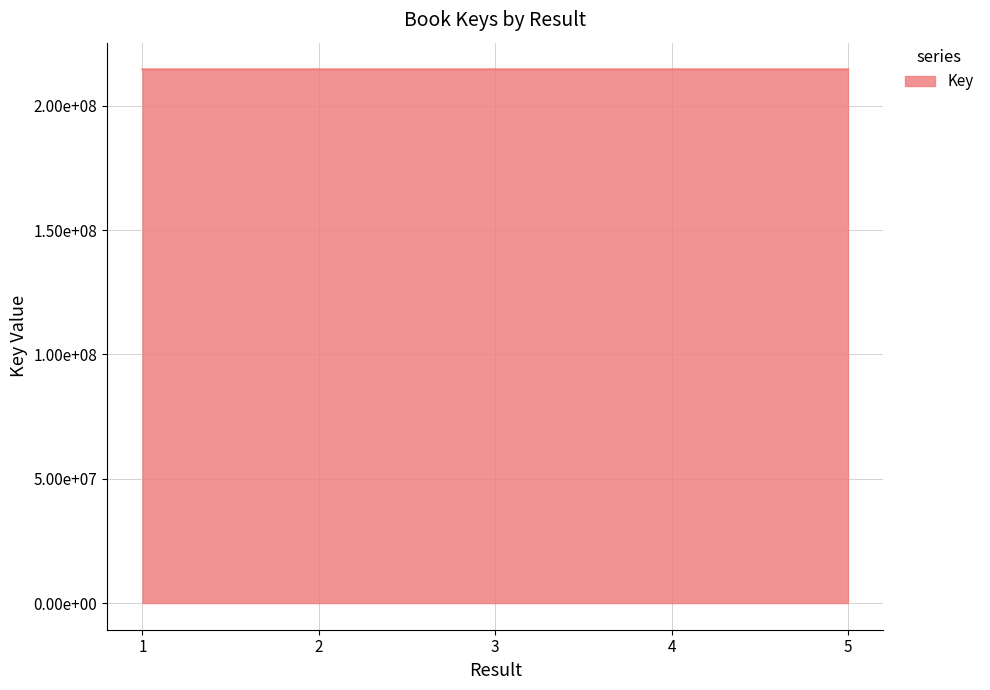

True or false: there are more than 1 points higher than both neighbors.

False